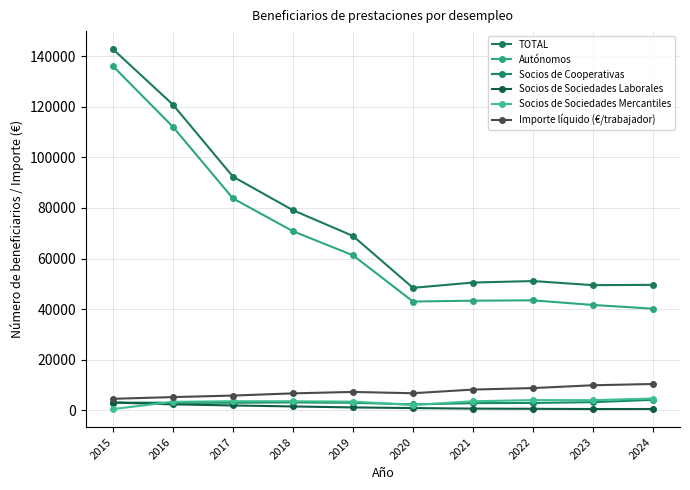

How many lines are shown in the chart?

6